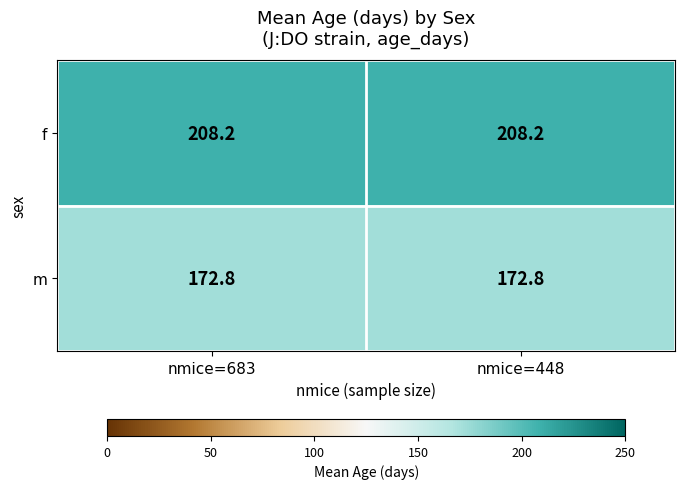

How many series are shown in this chart?

2